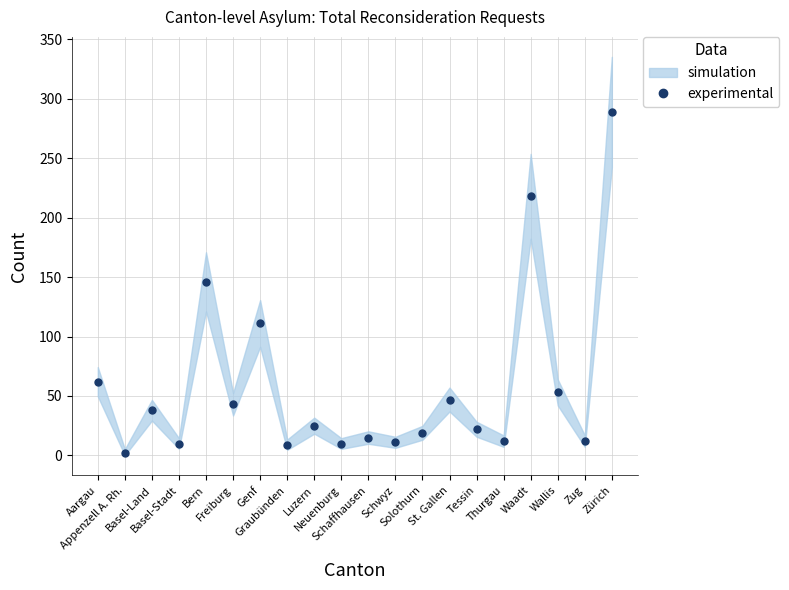

Which label corresponds to the smallest value in the chart?

Appenzell A. Rh.